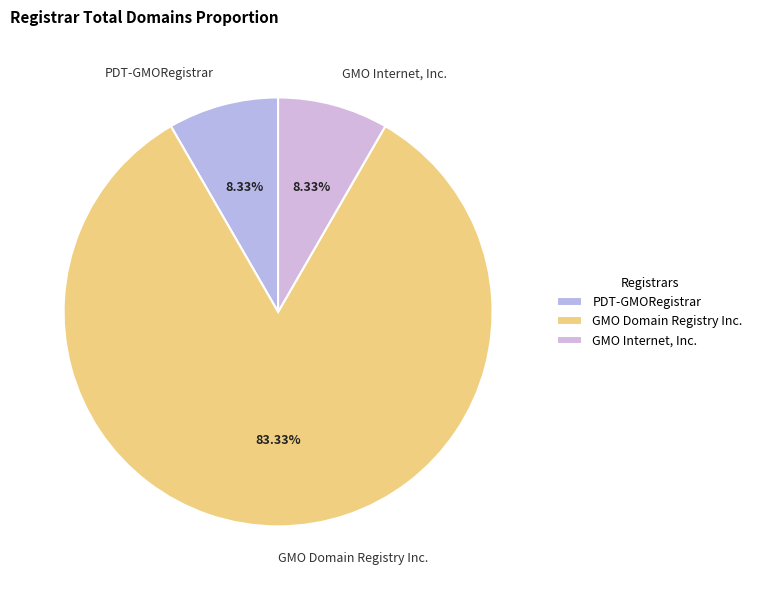

Approximately how many times larger is the value at GMO Domain Registry Inc. compared to PDT-GMORegistrar?

10.0